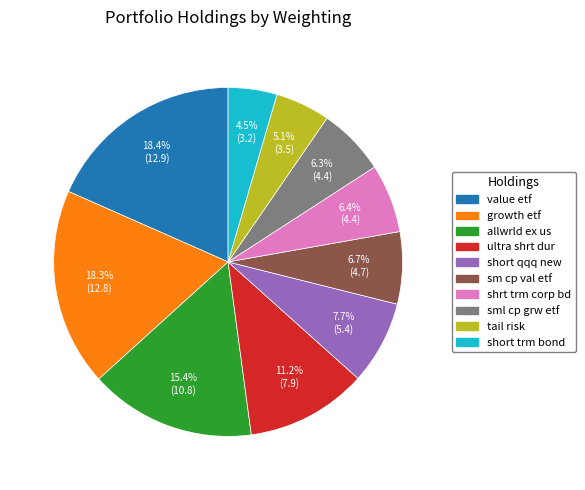

Count the number of slices in the pie.

10